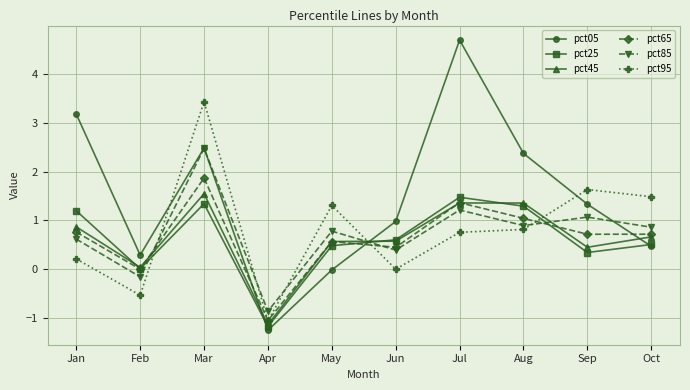

What is the value of the pct65 point at the 7th from the left?

1.4